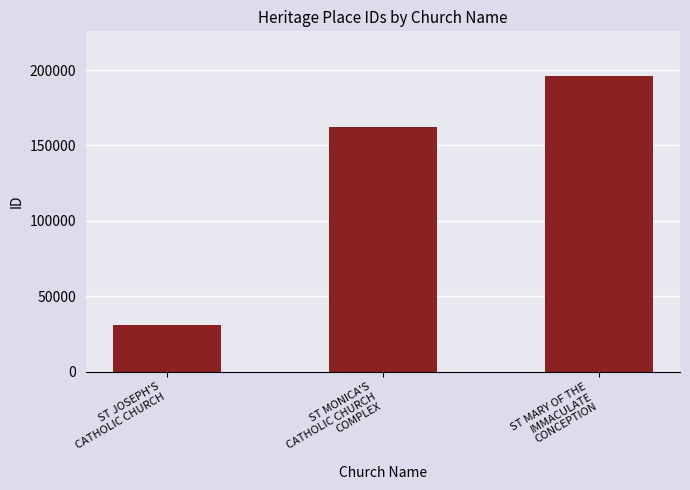

How many data points are less than 162086?

1